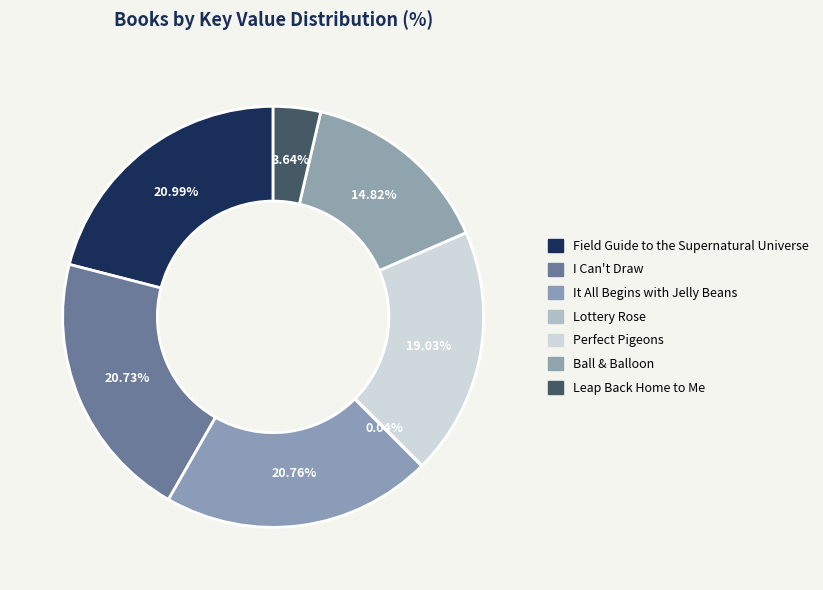

Count the number of slices in the pie.

7